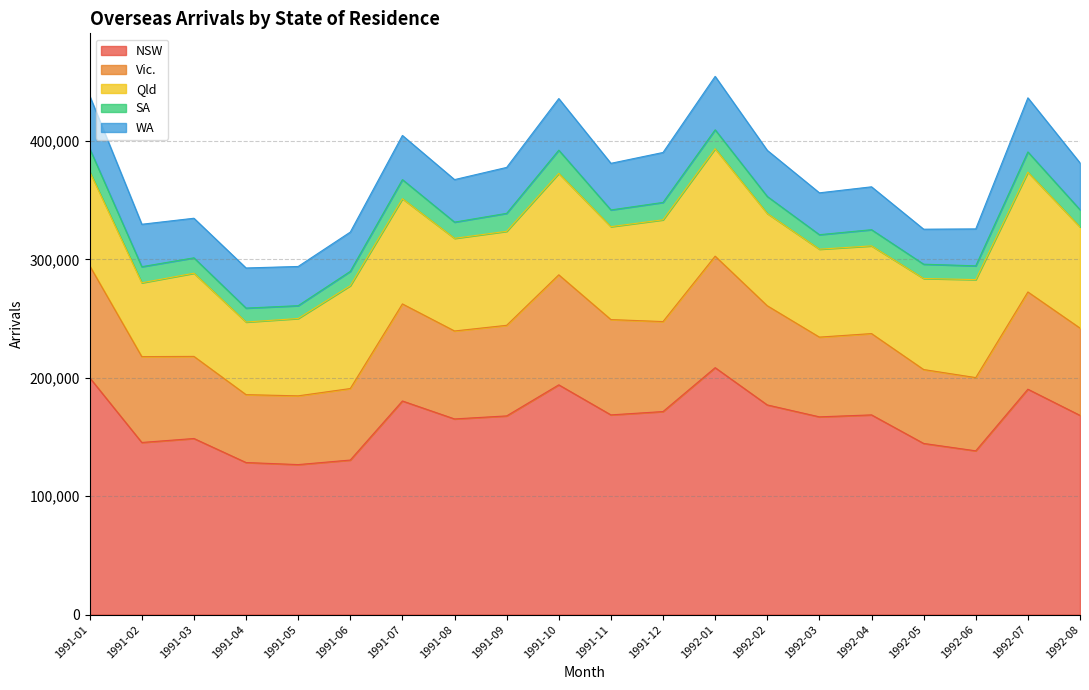

How many data points in SA are less than 14110?

10